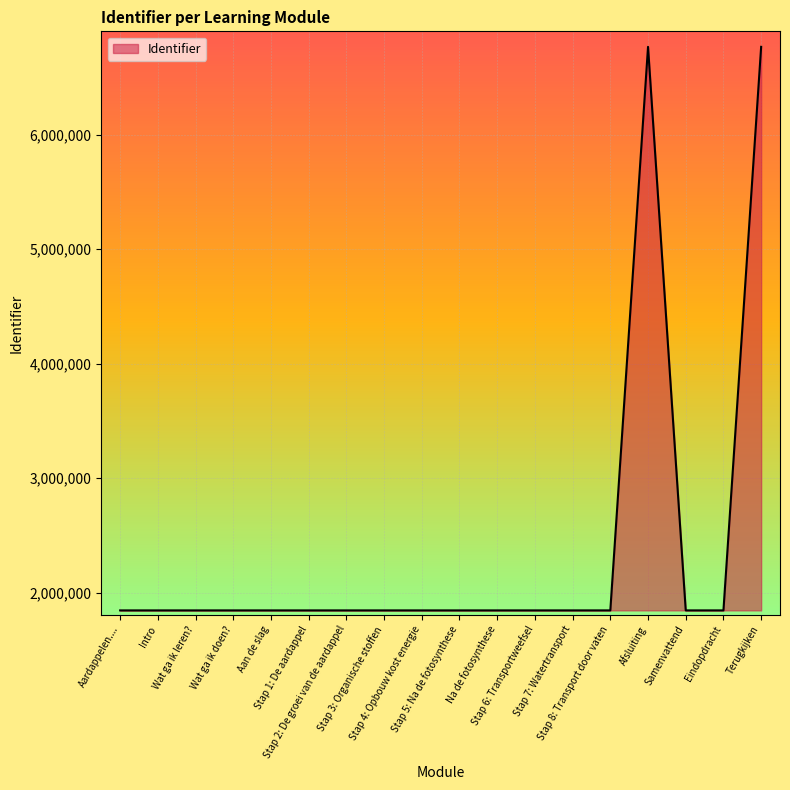

What is the sum of the values at Wat ga ik doen? and Terugkijken?

8612512